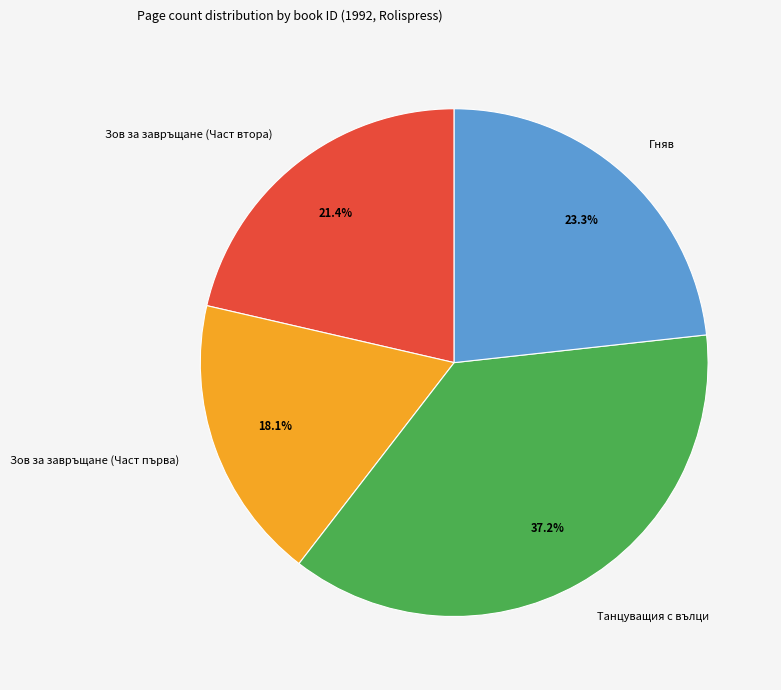

What is the total percentage of Зов за завръщане (Част втора) and Зов за завръщане (Част първа)?

39.5%